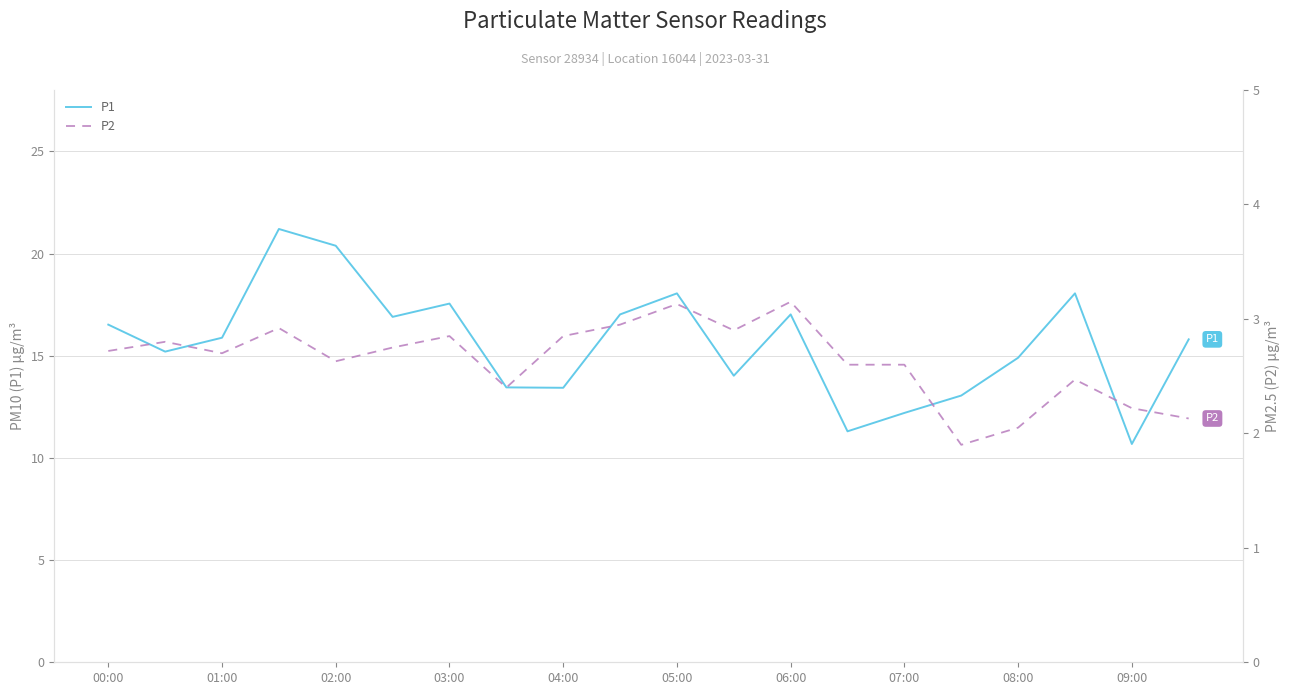

Rank the series by their average value, from lowest to highest.

P2, P1